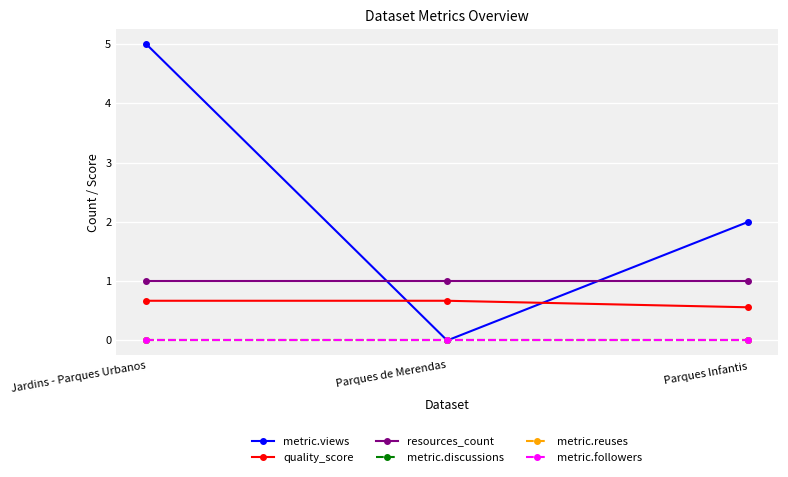

How many lines are shown in the chart?

6